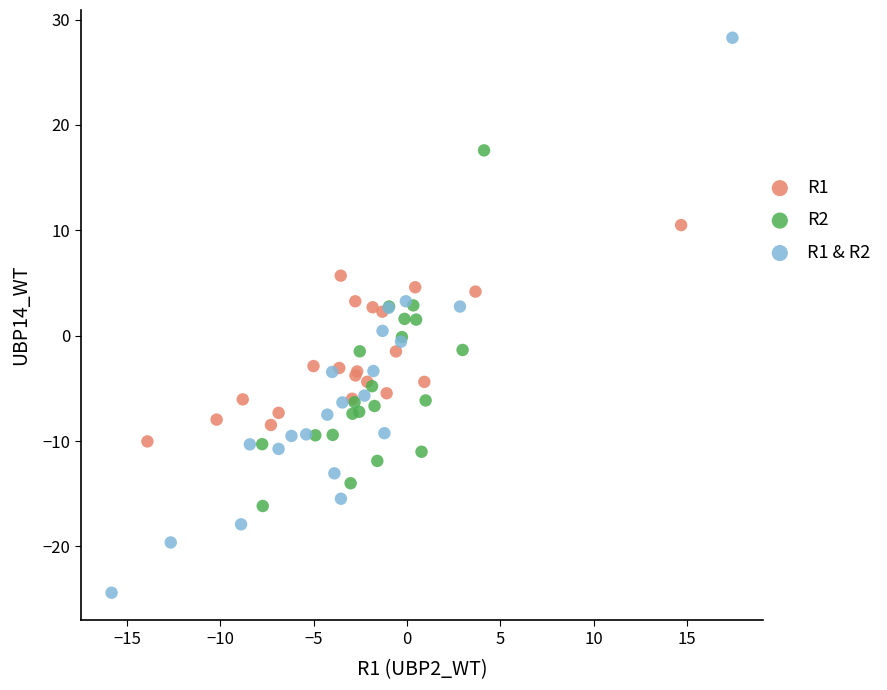

Which series contains the highest Y value?

R1 & R2